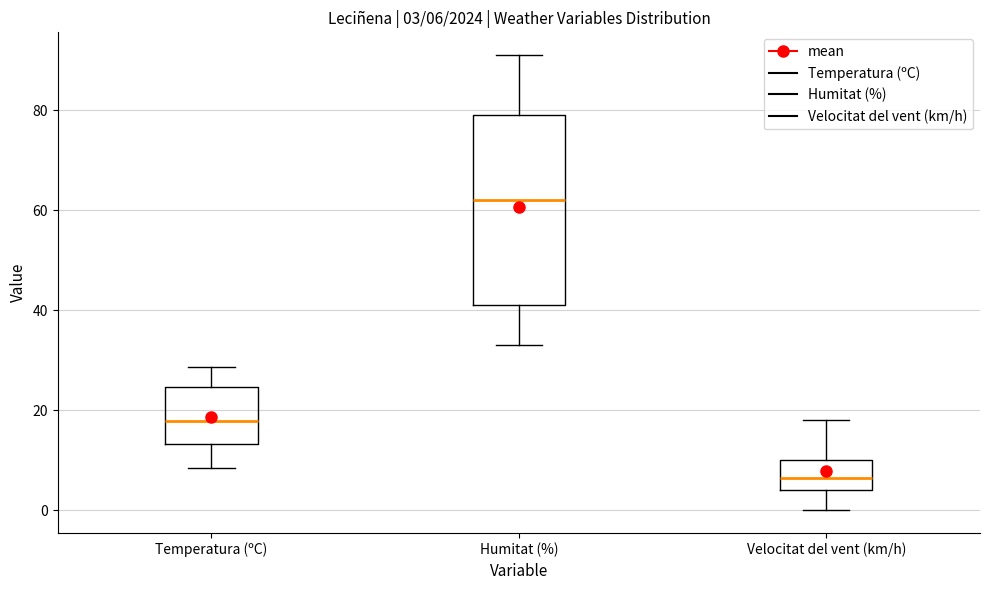

Which box is the tallest, from its lower edge to its upper edge?

Humitat (%)